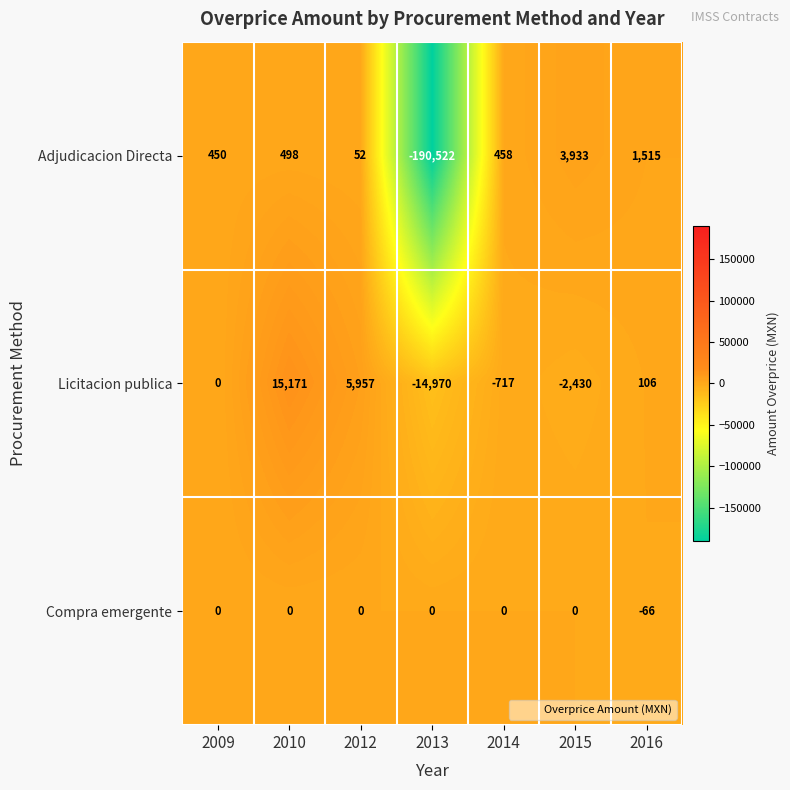

What is the minimum value shown in the chart?

-190522